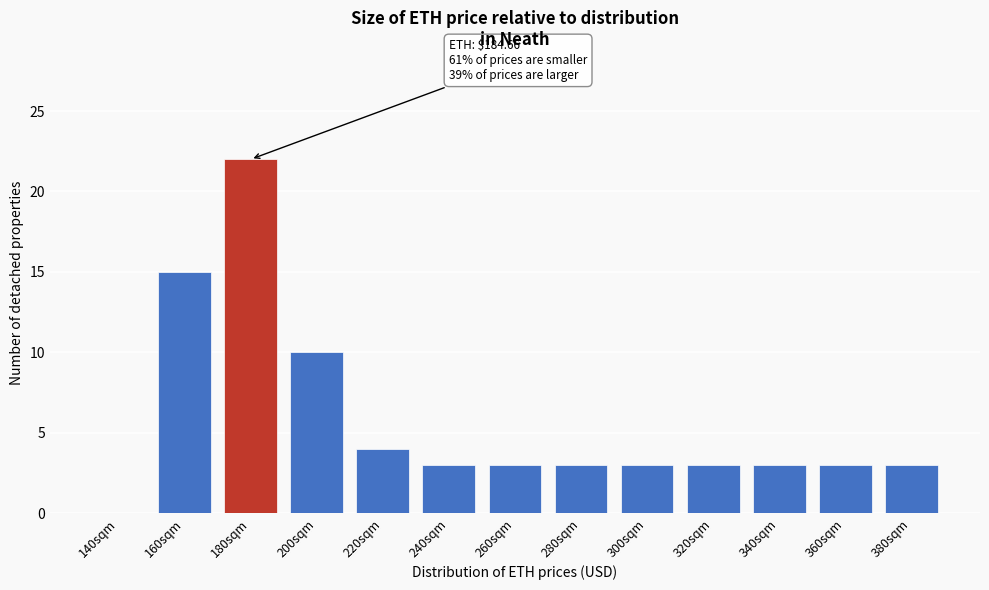

Reading left to right, extract all data points from this chart.

140sqm=0	160sqm=15	180sqm=22	200sqm=10	220sqm=4	240sqm=3	260sqm=3	280sqm=3	300sqm=3	320sqm=3	340sqm=3	360sqm=3	380sqm=3